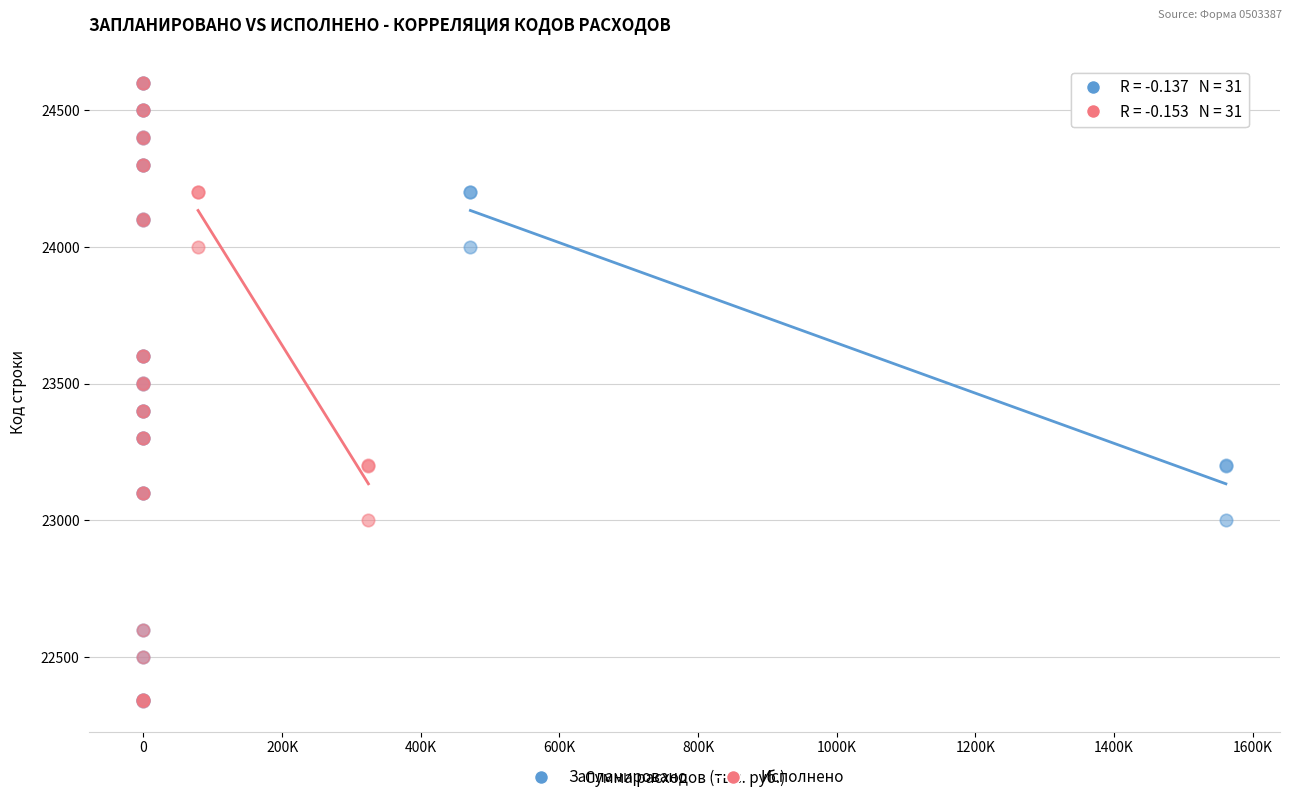

What are all the series names shown in the legend?

Запланировано, Исполнено